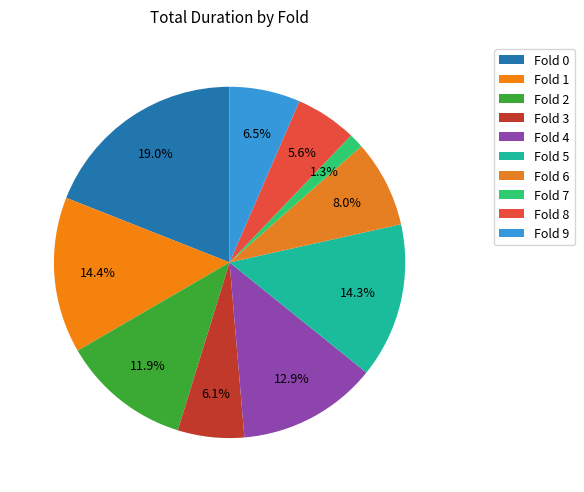

To the nearest percent, what is the average slice percentage?

10%